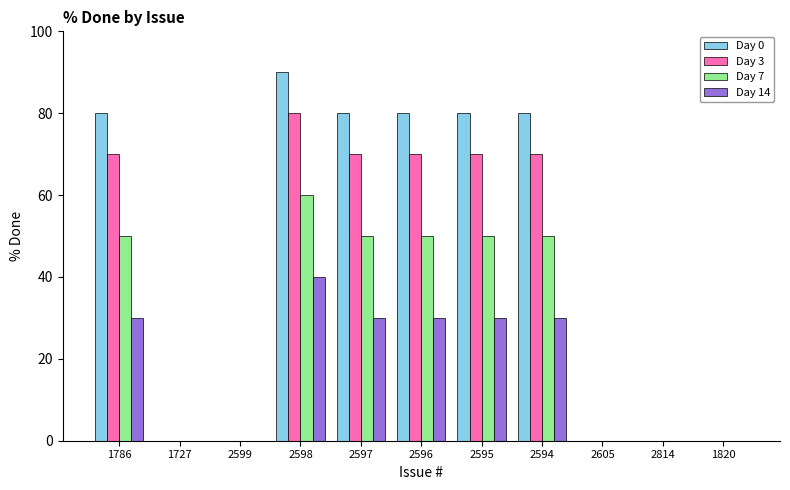

Is it true that Day 14 equals 13 at 1727?

False